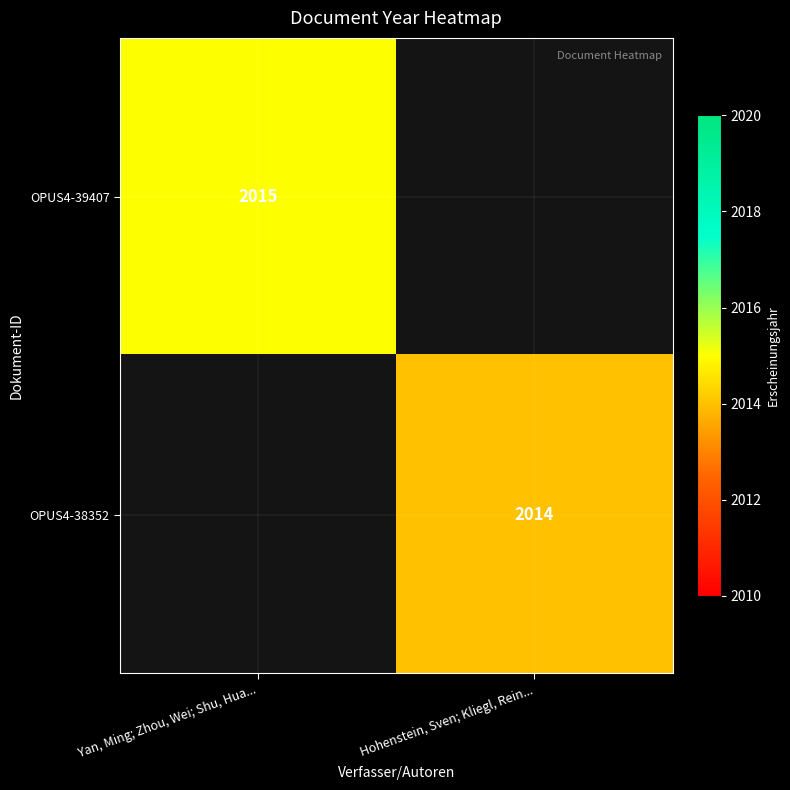

Is the value of OPUS4-38352 at Hohenstein, Sven; Kliegl, Rein... greater than the value of OPUS4-39407 at Yan, Ming; Zhou, Wei; Shu, Hua...?

No